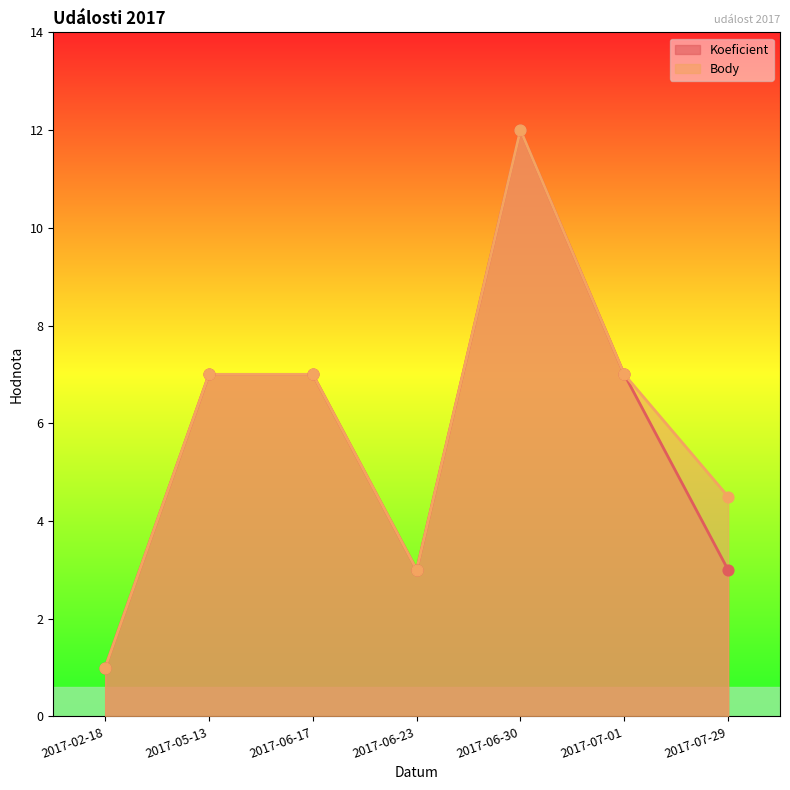

Which series has the widest spread of Y values?

Koeficient